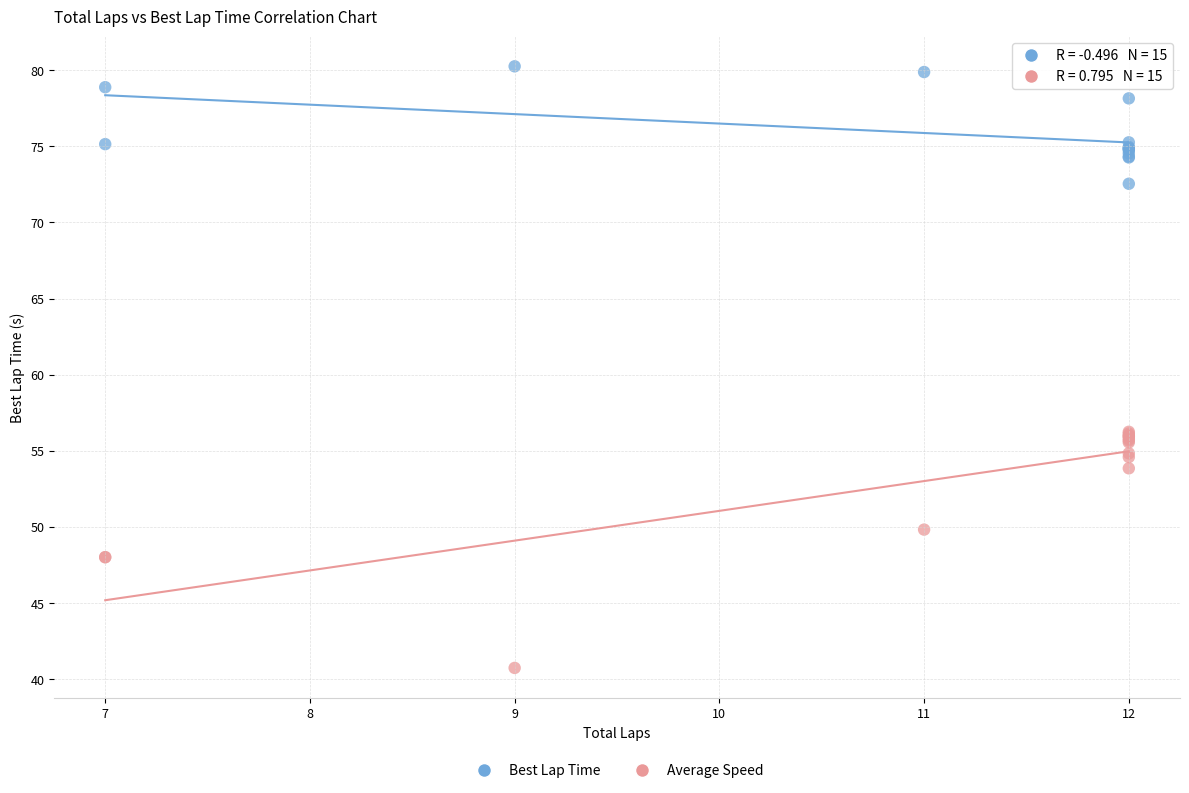

What are all the series names shown in the legend?

Best Lap Time, Average Speed